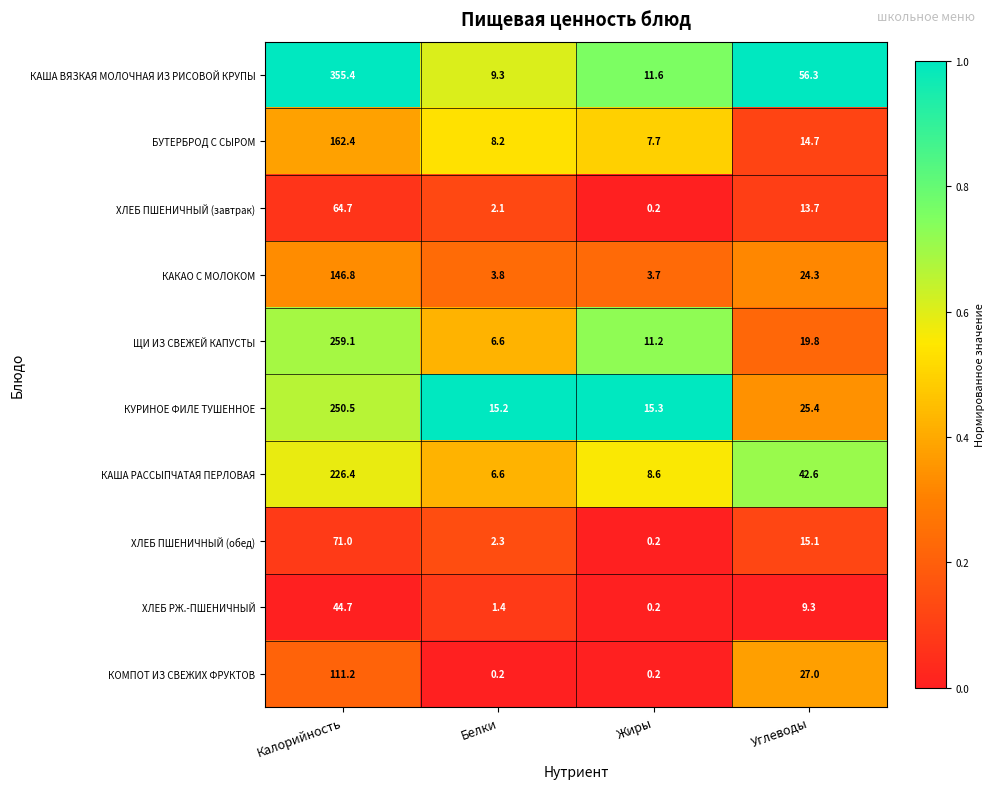

What is the difference between the ХЛЕБ ПШЕНИЧНЫЙ (обед) values at Жиры and Углеводы?

14.9